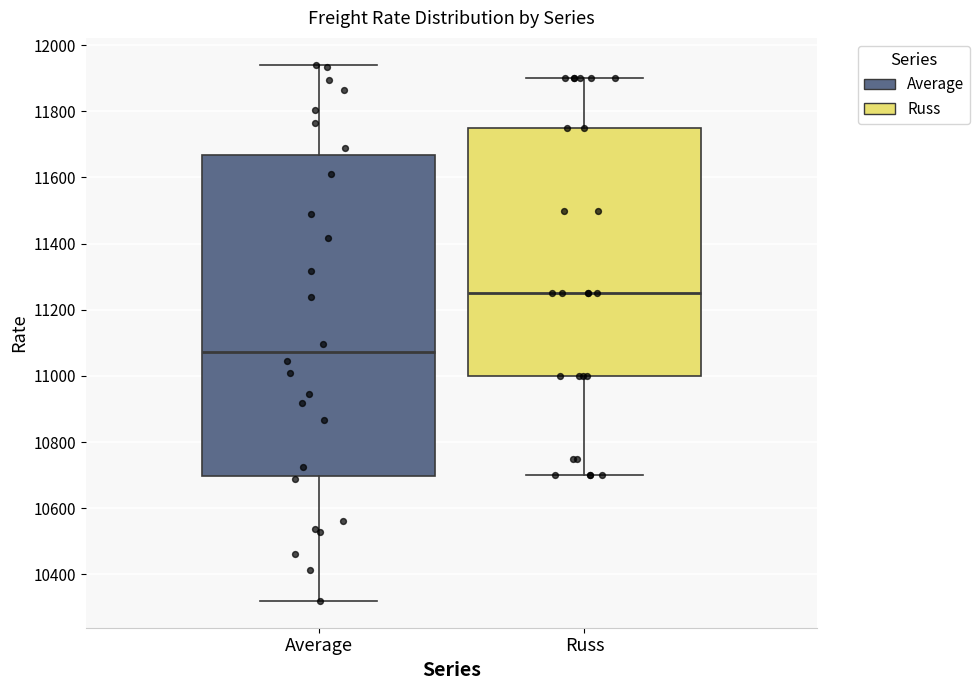

Which box's median line is the highest?

Russ